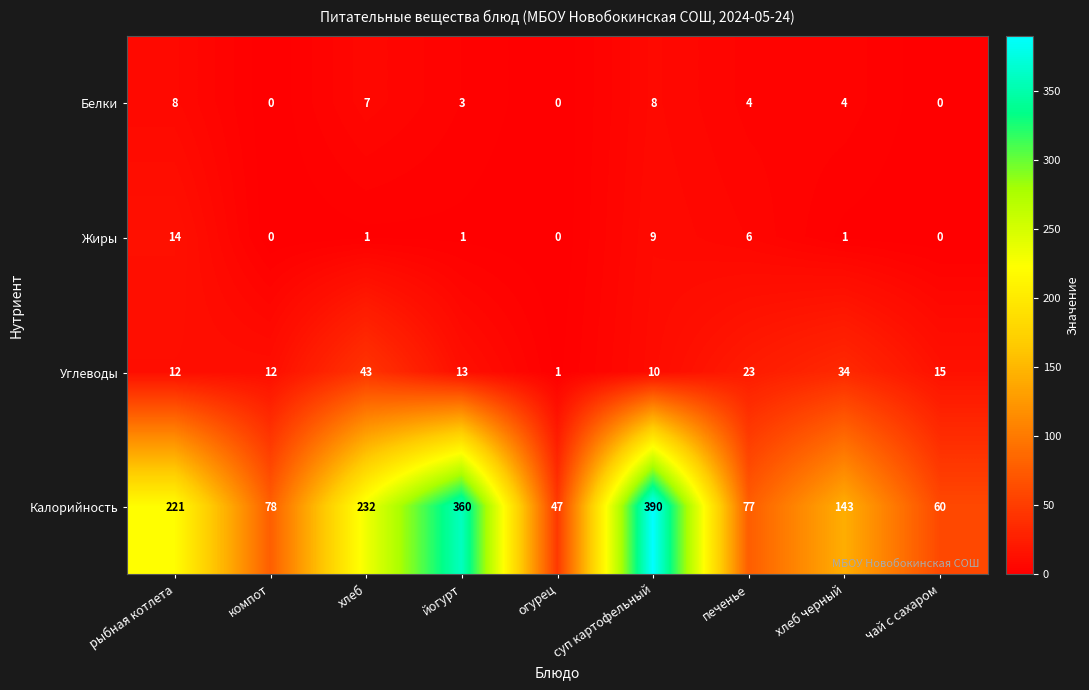

Between рыбная котлета and компот, which series saw the biggest shift?

Калорийность